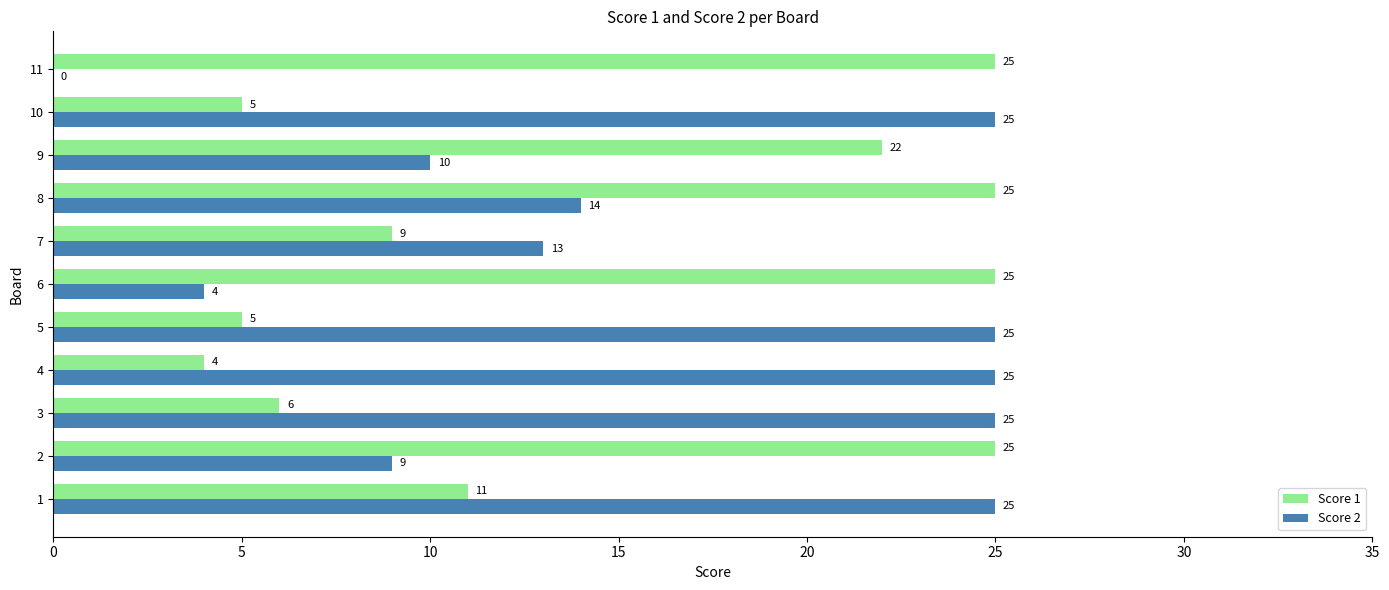

Is it true that Score 2 equals 14 at 8?

True